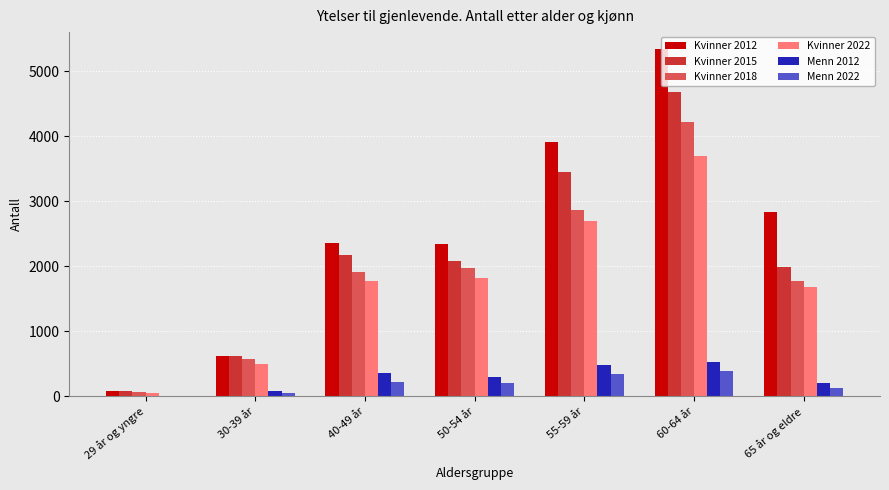

What is the total value across all series at 29 år og yngre?

287